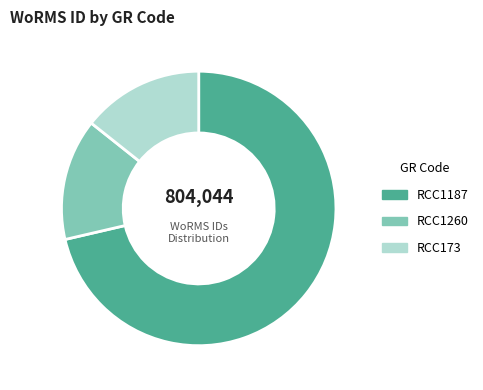

Approximately how many times larger is the value at RCC173 compared to RCC1260?

1.0